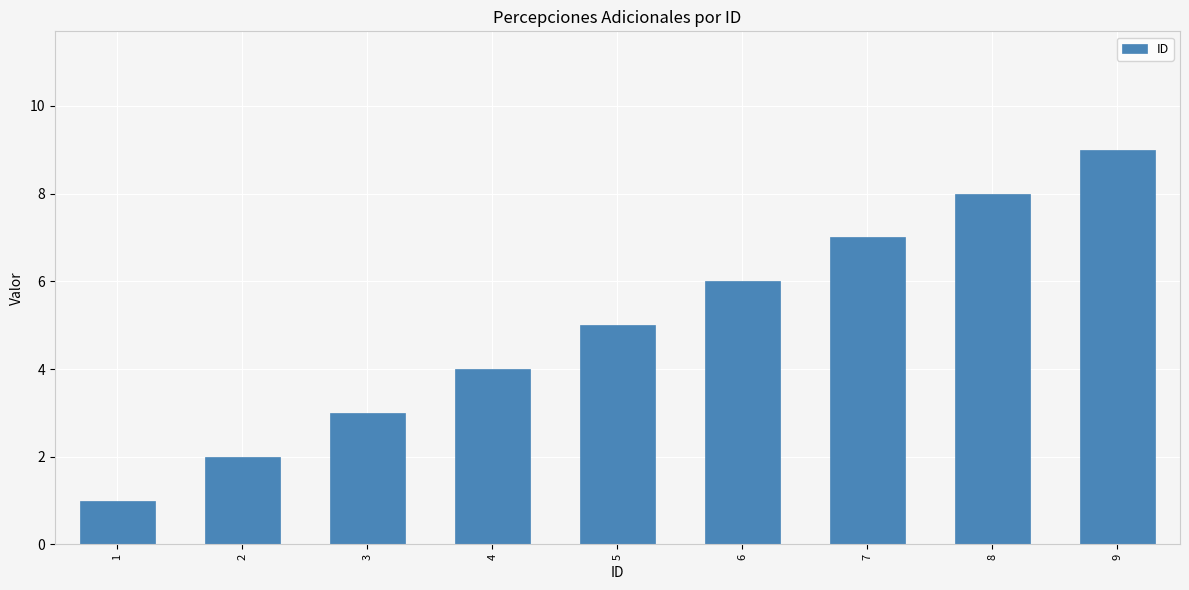

What is the difference between the values at 5 and 4?

1